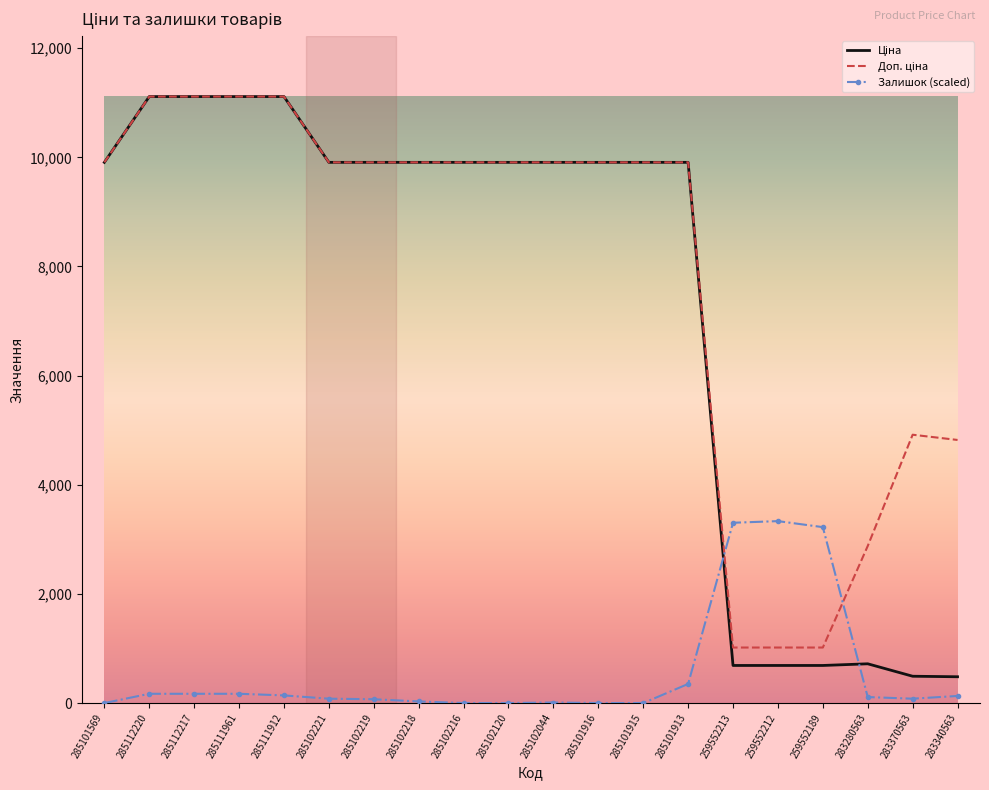

What is the difference between the maximum and minimum values in the Залишок (scaled) series?

3334.1